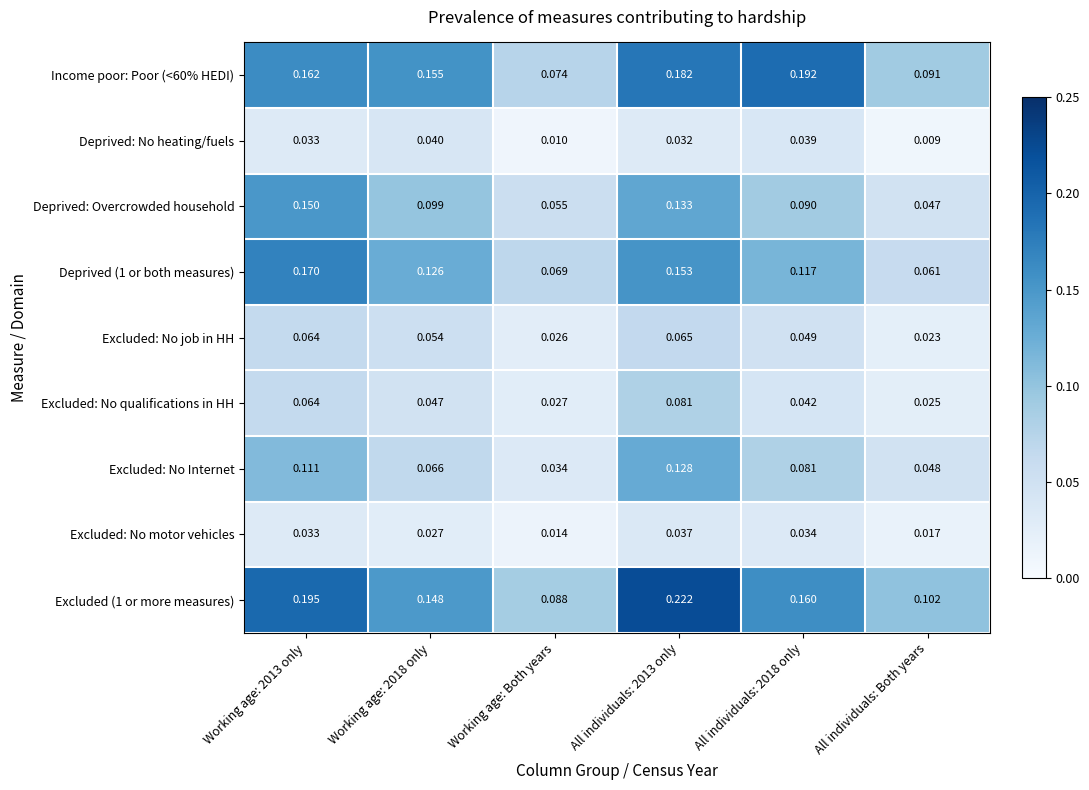

Is the value of Deprived: No heating/fuels at Working age: Both years greater than the value of Deprived: Overcrowded household at All individuals: Both years?

No